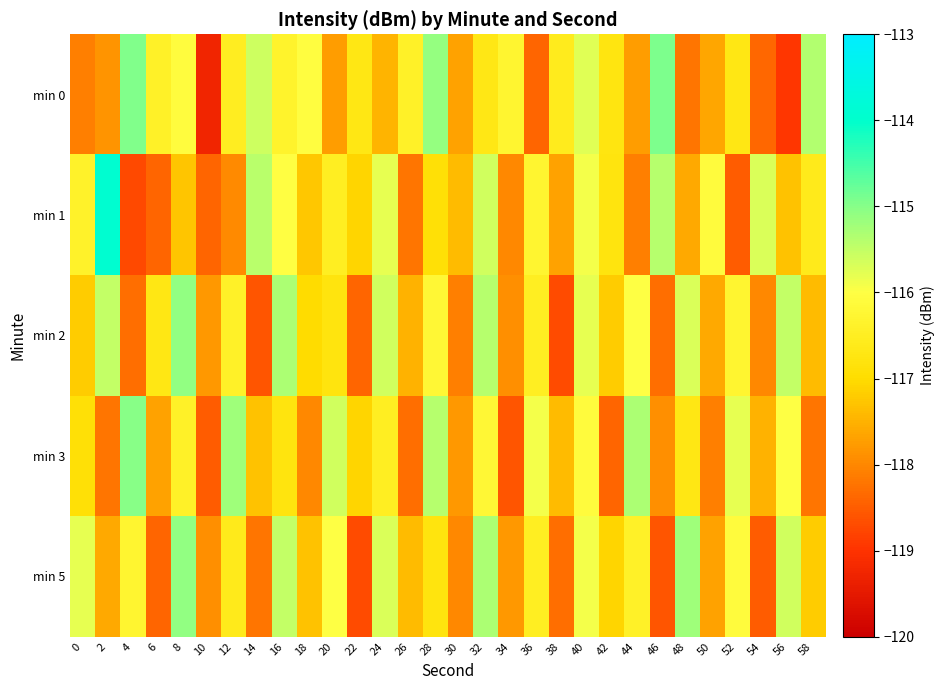

Which has a higher value, 26 or 14?

14